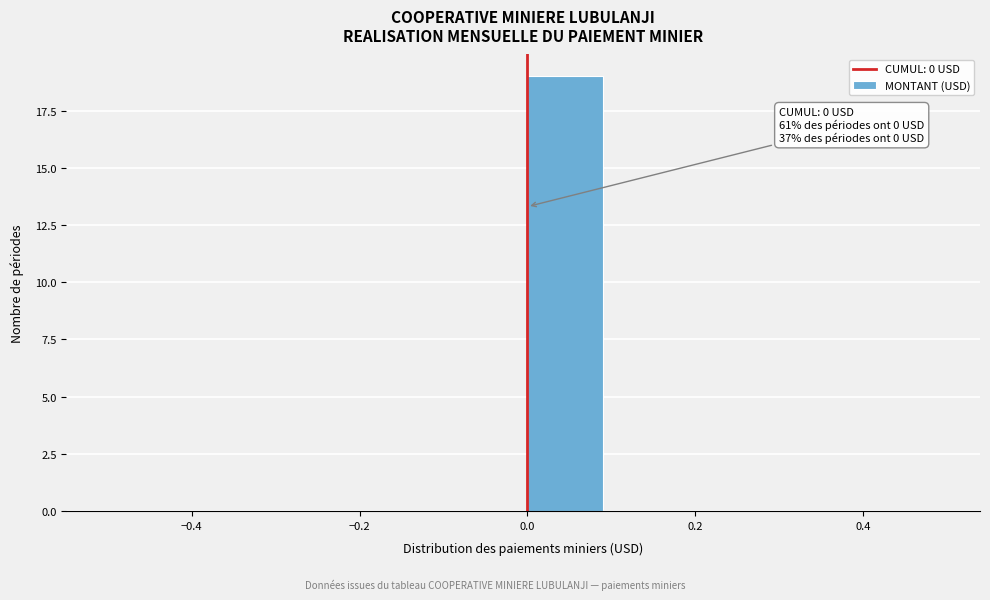

Over which range of the x-axis is the bar tallest?

0.0 to 0.1